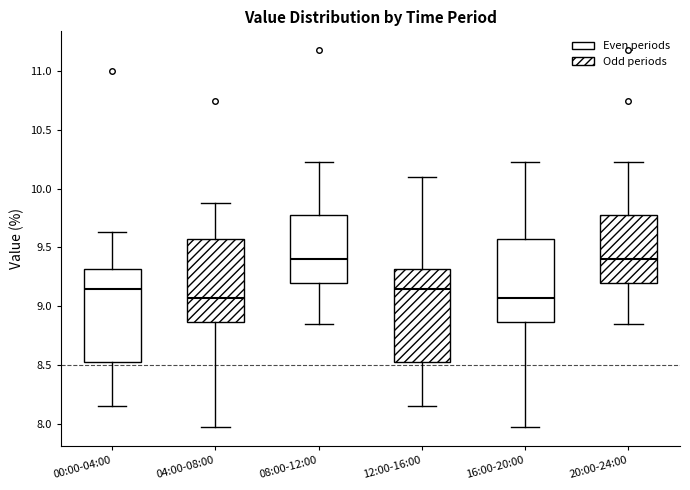

Reading left to right, transcribe this box plot: for each box, give where its median line is, the range the box spans, and where its two whiskers end, as read against the y-axis. The values are not printed on the chart, so give them approximately, as read against the axis.

00:00-04:00: median 9.15, box 8.50 to 9.30, whiskers 8.15 to 9.65
04:00-08:00: median 9.05, box 8.85 to 9.60, whiskers 7.95 to 9.90
08:00-12:00: median 9.40, box 9.20 to 9.80, whiskers 8.85 to 10.25
12:00-16:00: median 9.15, box 8.50 to 9.30, whiskers 8.15 to 10.10
16:00-20:00: median 9.05, box 8.85 to 9.60, whiskers 7.95 to 10.25
20:00-24:00: median 9.40, box 9.20 to 9.80, whiskers 8.85 to 10.25